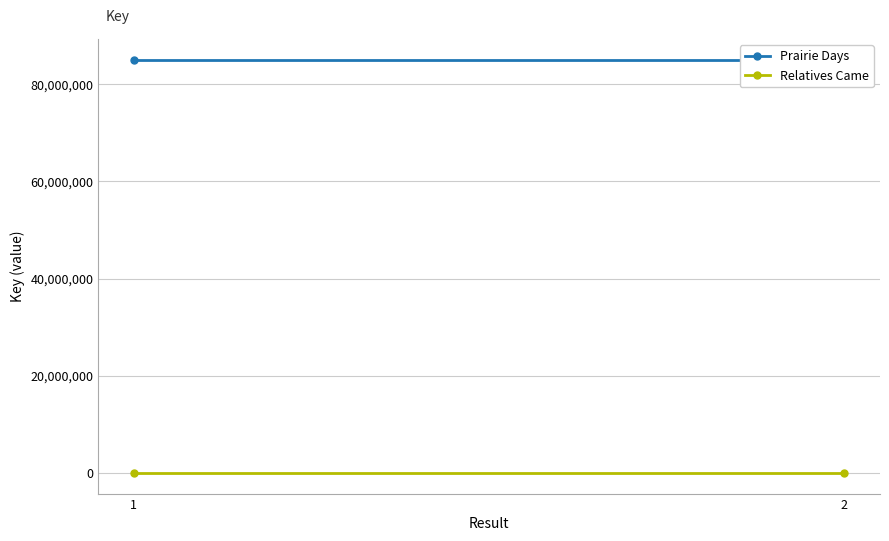

What is the sum of all Prairie Days values?

170091422